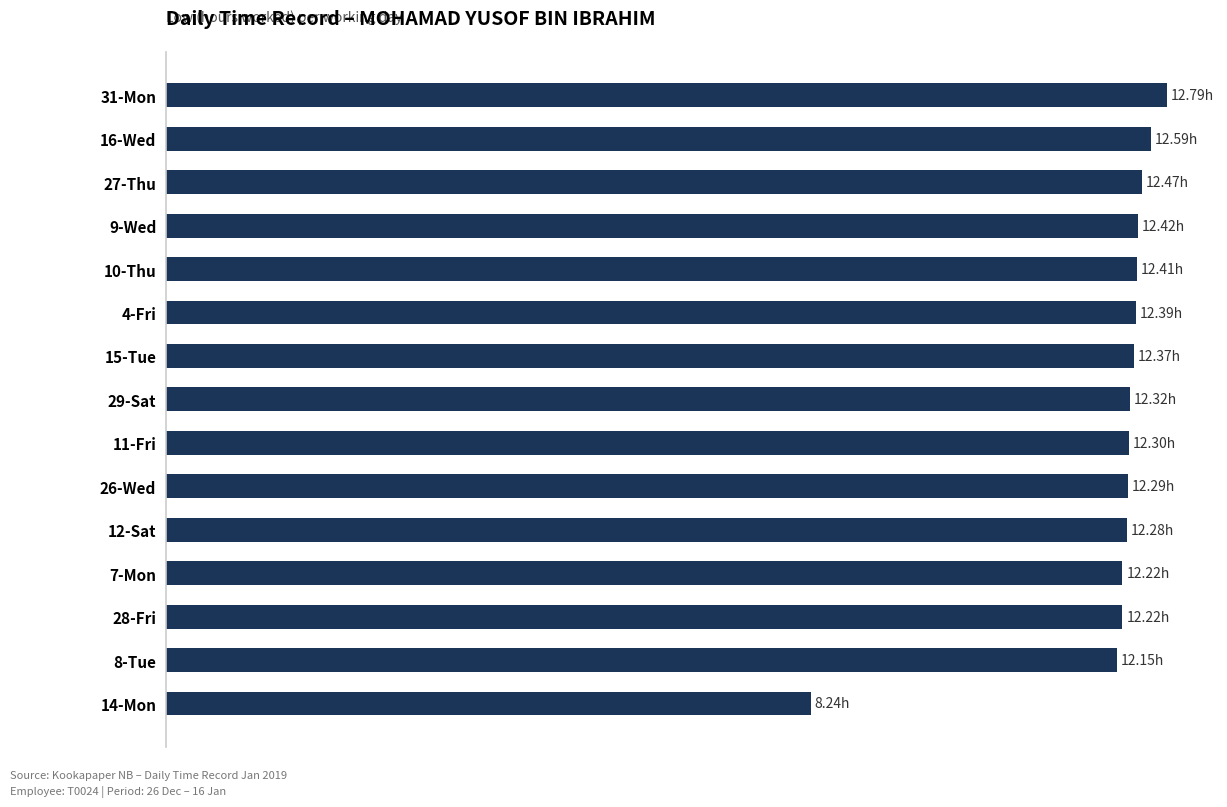

Are the bars horizontal?

Yes